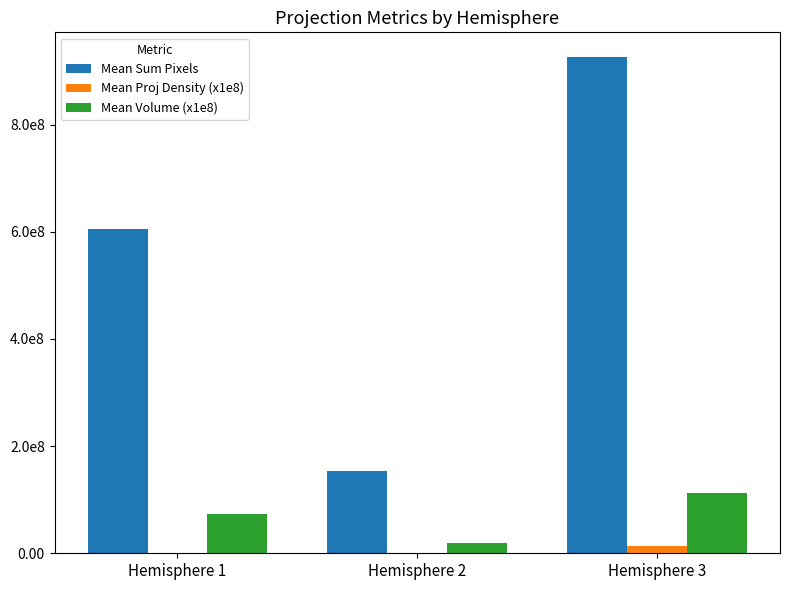

What is the total value across all series at Hemisphere 3?

1052524652.0